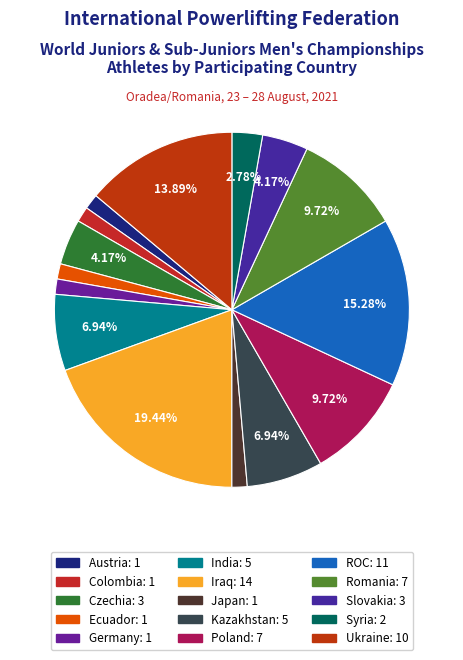

To the nearest percent, what is the combined percentage of Germany and Iraq?

21%